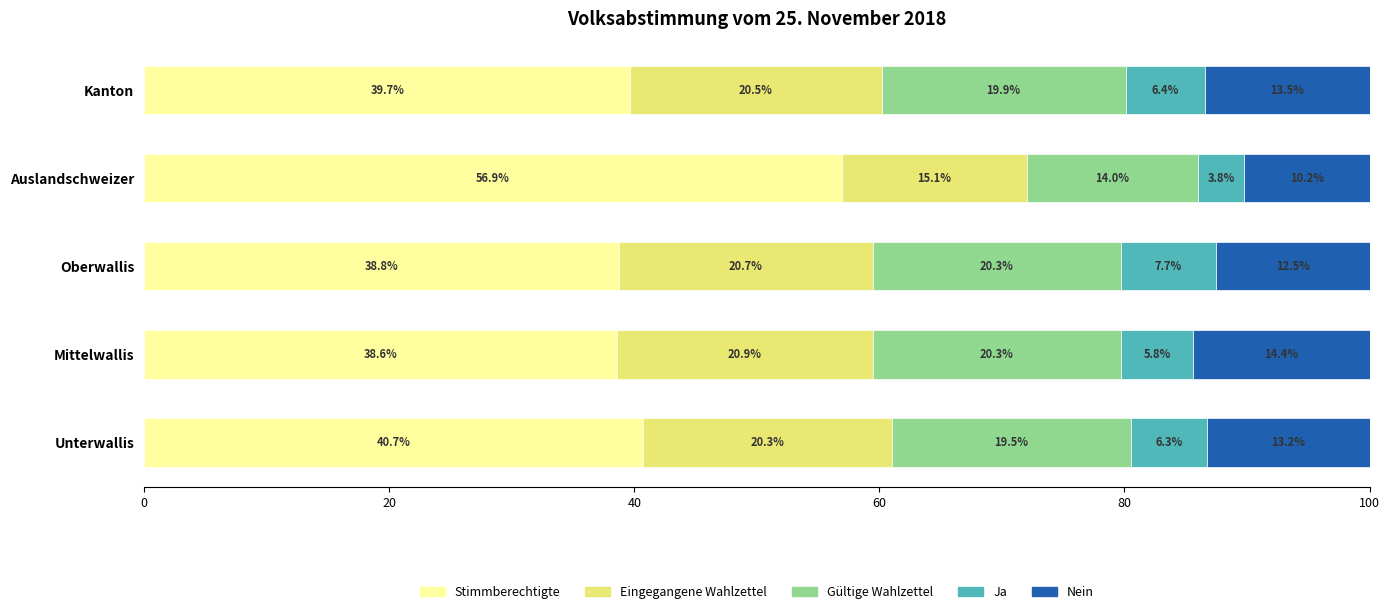

What is the lowest value of the Stimmberechtigte series?

38.6